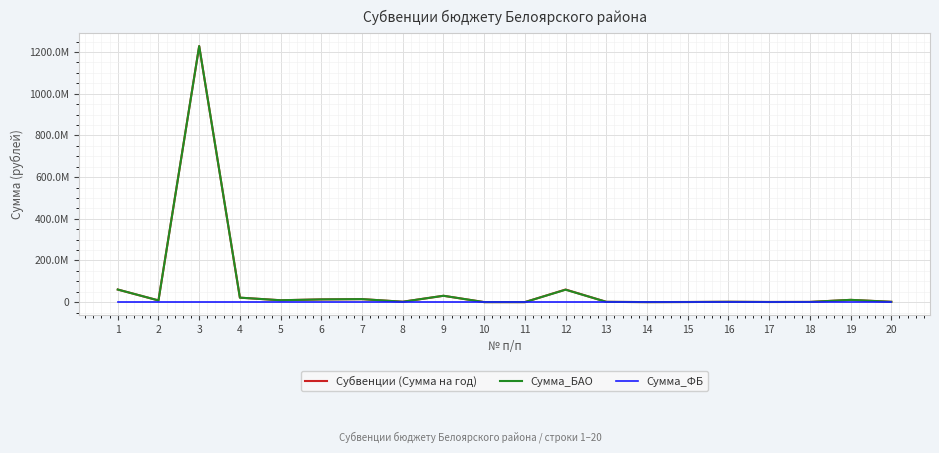

List the series in order of their peak value, lowest first.

Сумма_ФБ, Субвенции (Сумма на год), Сумма_БАО